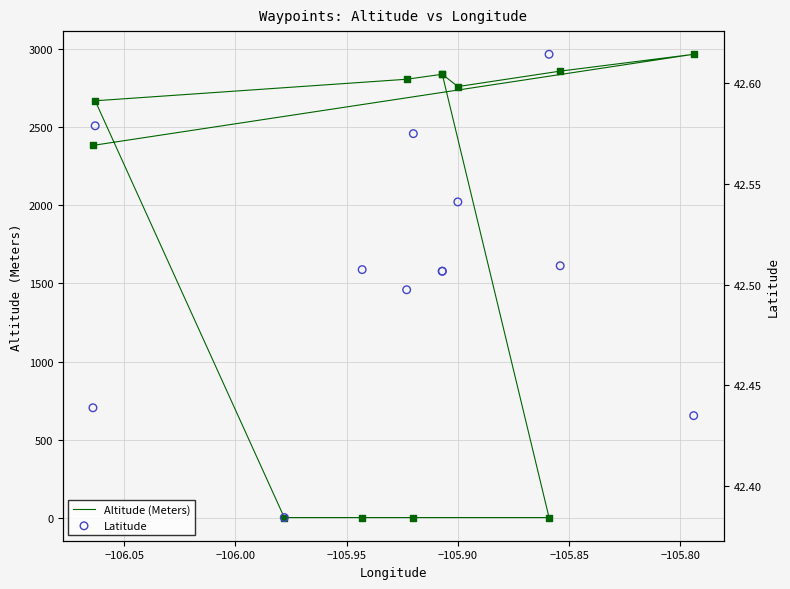

Which series has the largest Y range (max minus min)?

Altitude (Meters)